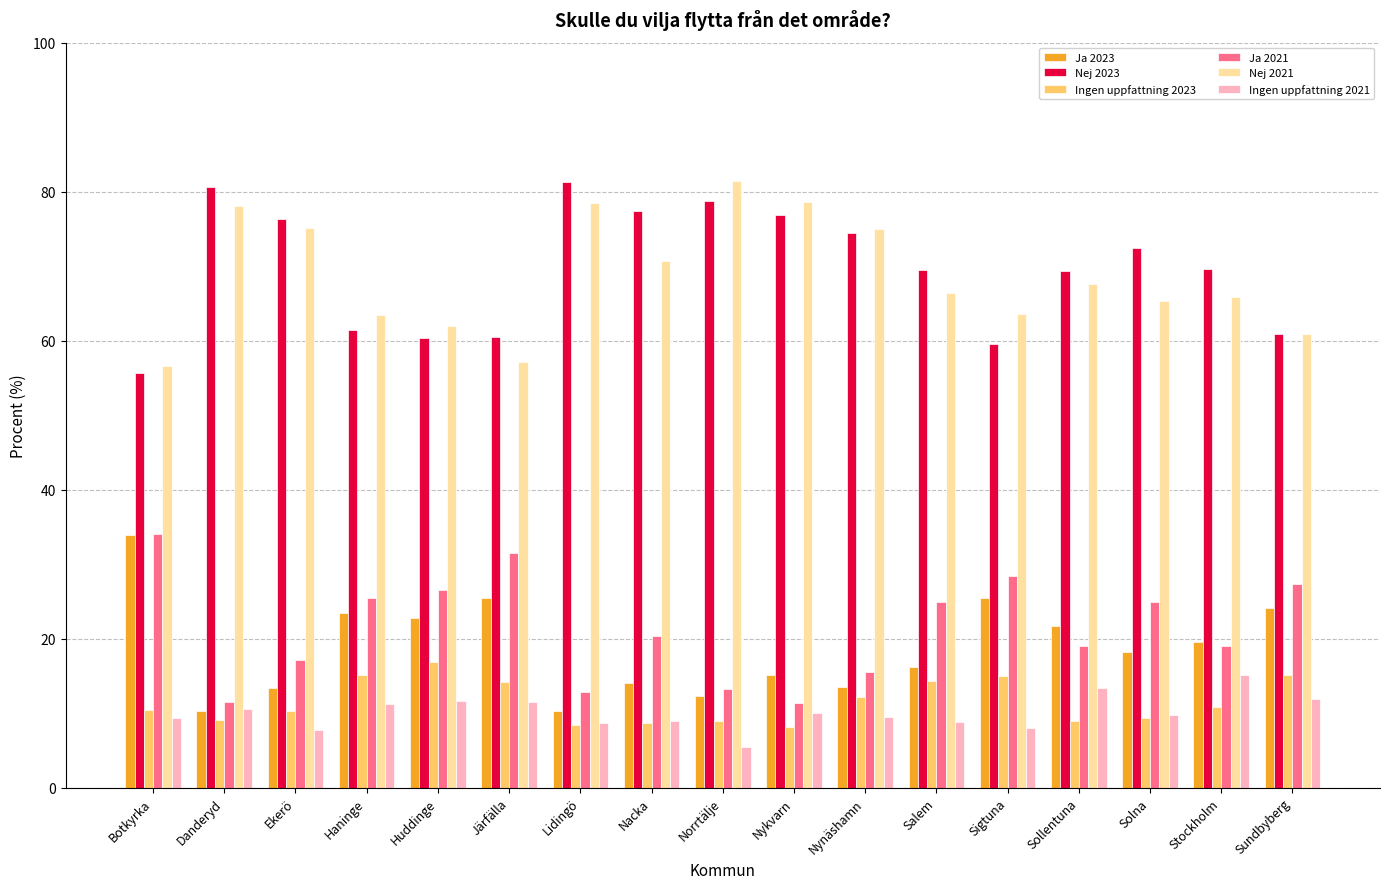

What is the total value across all series at Norrtälje?

200.0